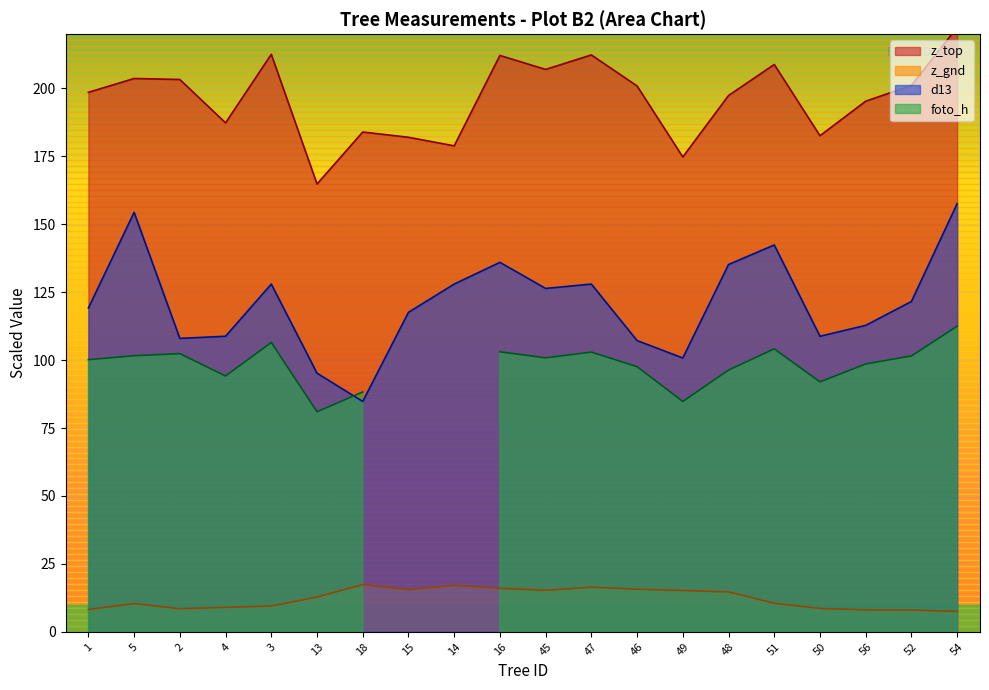

True or false: z_gnd has a value of 16.4 at 47.

True